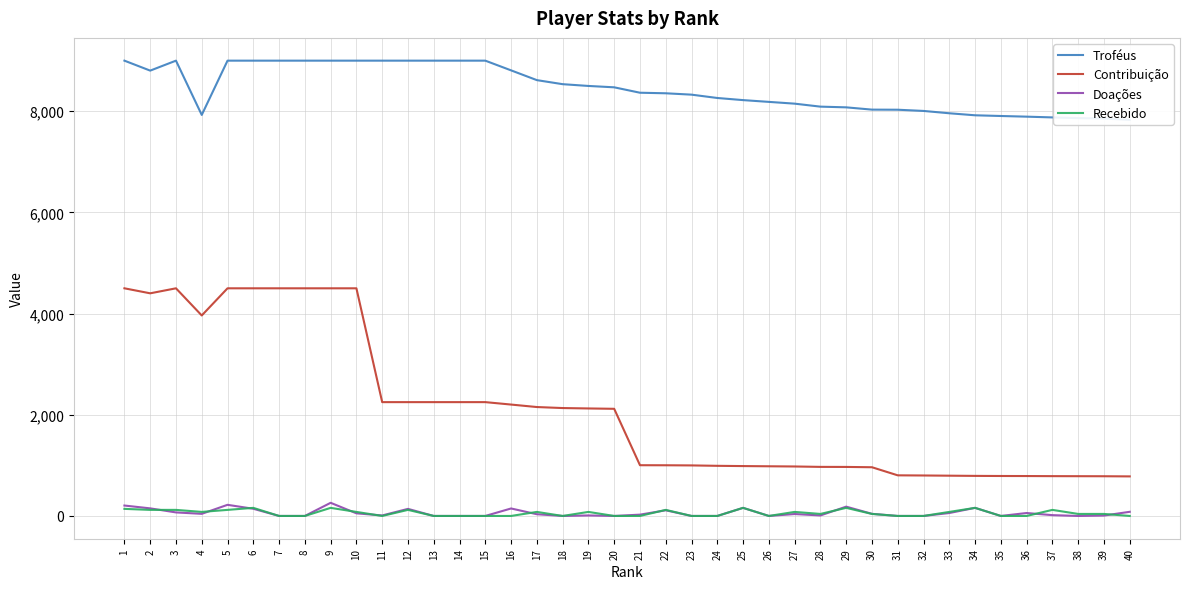

Rank the categories by Contribuição value from highest to lowest.

1, 3, 5, 6, 7, 8, 9, 10, 2, 4, 11, 12, 13, 14, 15, 16, 17, 18, 19, 20, 21, 22, 23, 24, 25, 26, 27, 28, 29, 30, 31, 32, 33, 34, 35, 36, 37, 38, 39, 40